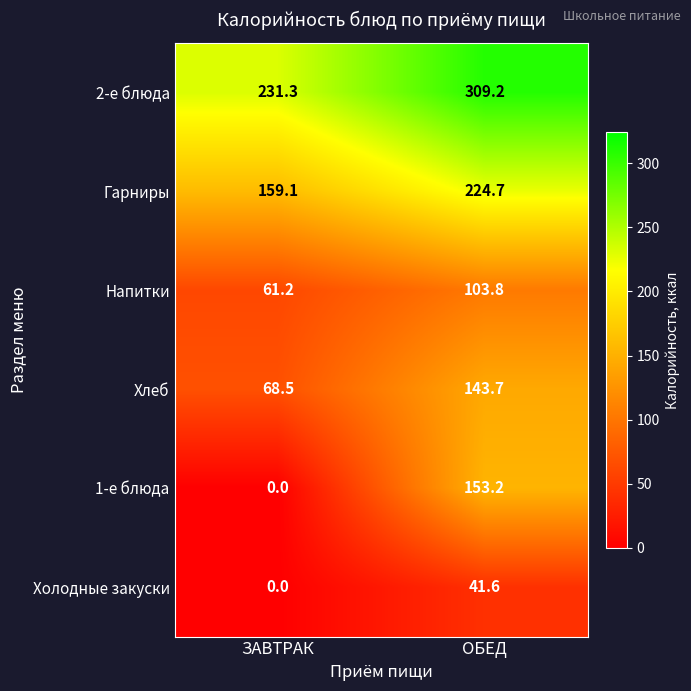

At which category is the sum across all series the highest?

ОБЕД